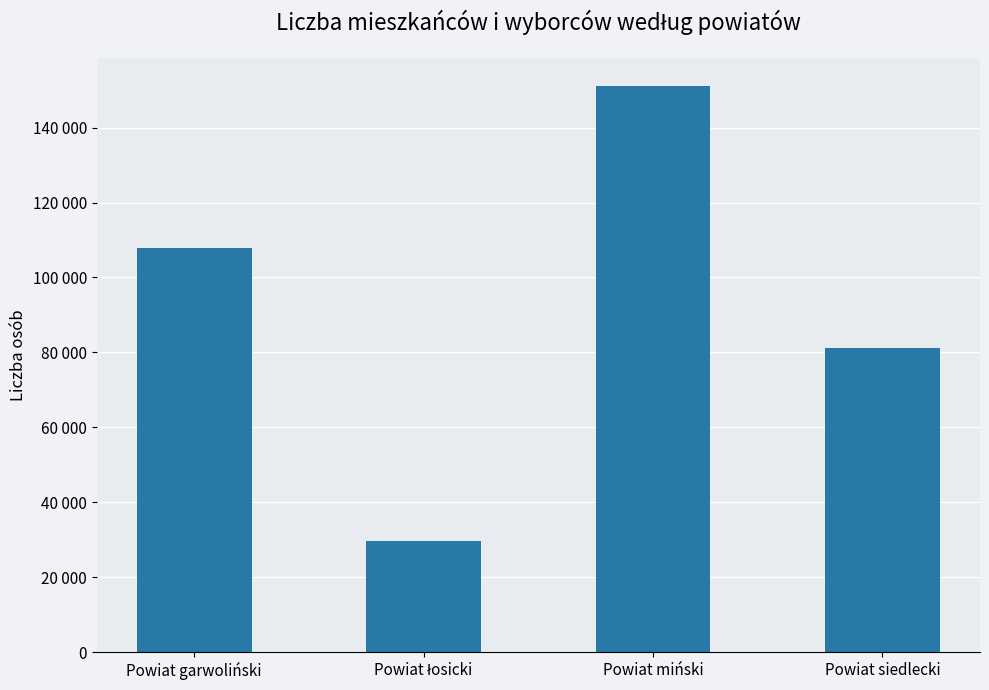

Which has a higher value, Powiat łosicki or Powiat miński?

Powiat miński